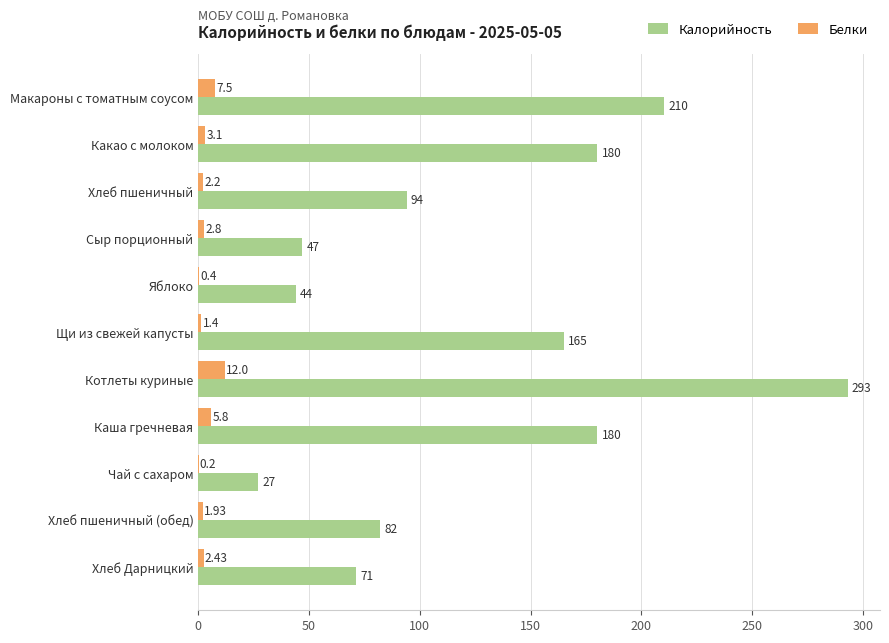

At which category is the sum across all series the highest?

Котлеты куриные